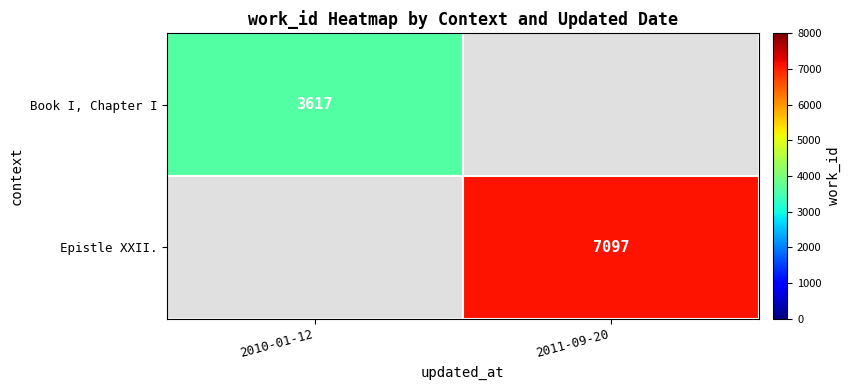

The Book I, Chapter I series shows 1628 at 2010-01-12. True or false?

False